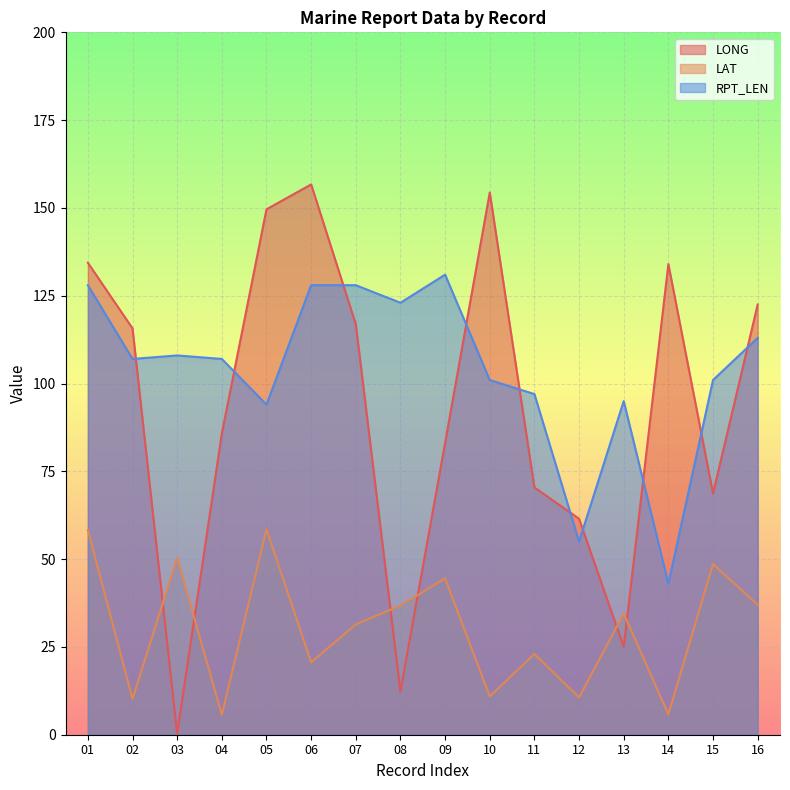

Is it true that RPT_LEN equals 42.6 at 05?

False